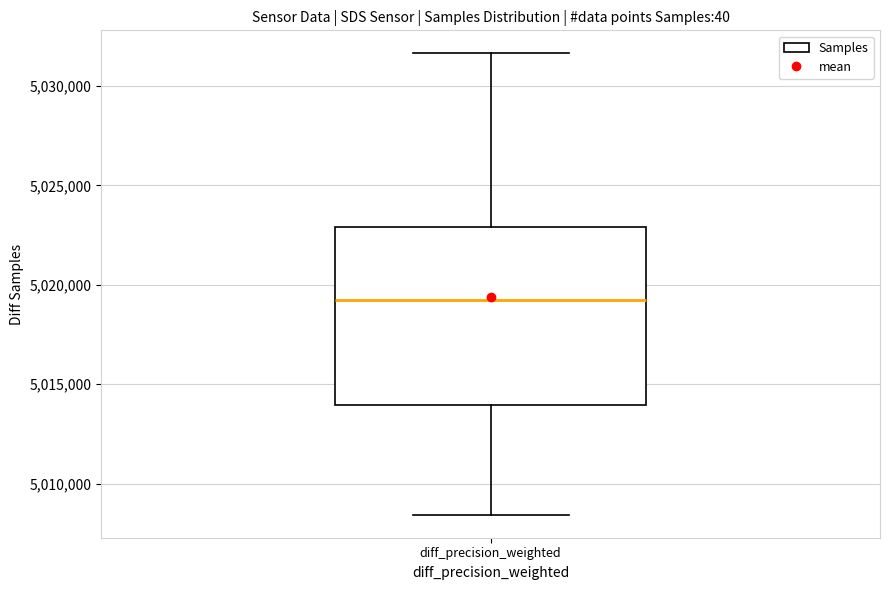

Where does the median line of the box for diff_precision_weighted sit on the y-axis? The values are not printed on the chart, so give them approximately, as read against the axis.

5019000